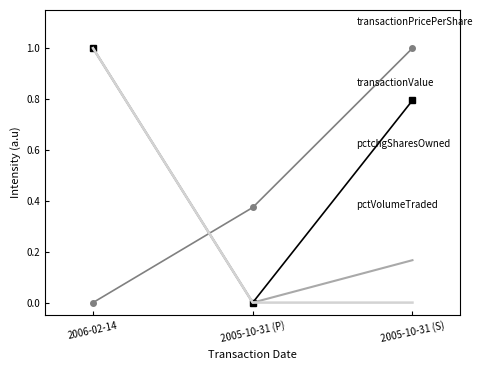

What is the difference between the highest and lowest values at 2005-10-31 (S)?

1.0